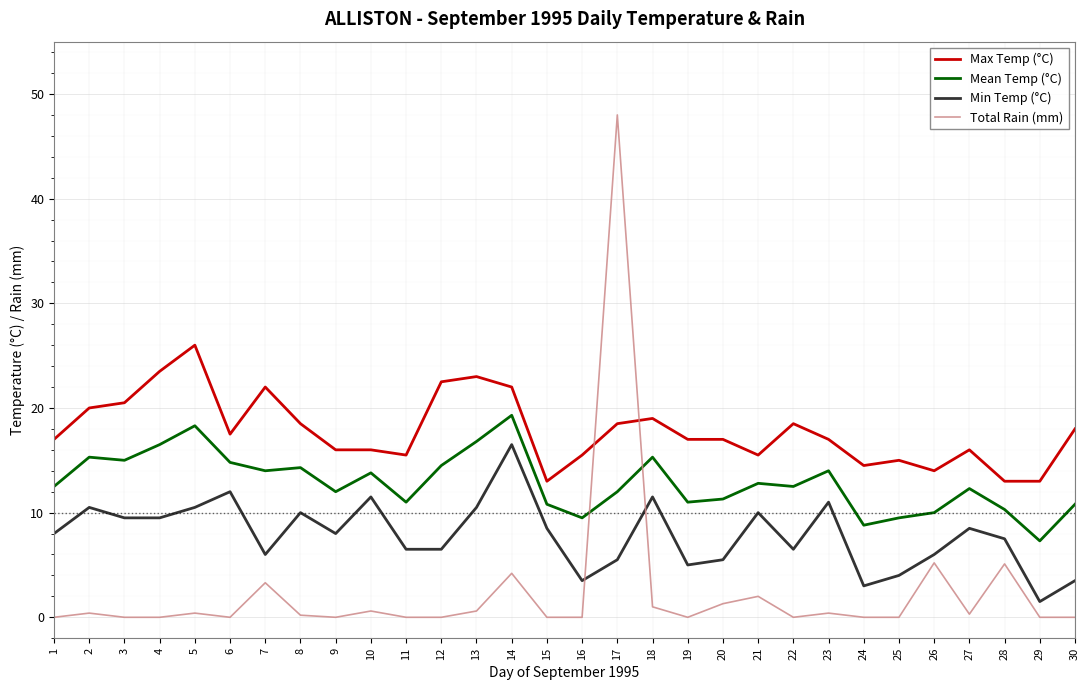

Rank the series by their average value, from highest to lowest.

Max Temp (°C), Mean Temp (°C), Min Temp (°C), Total Rain (mm)